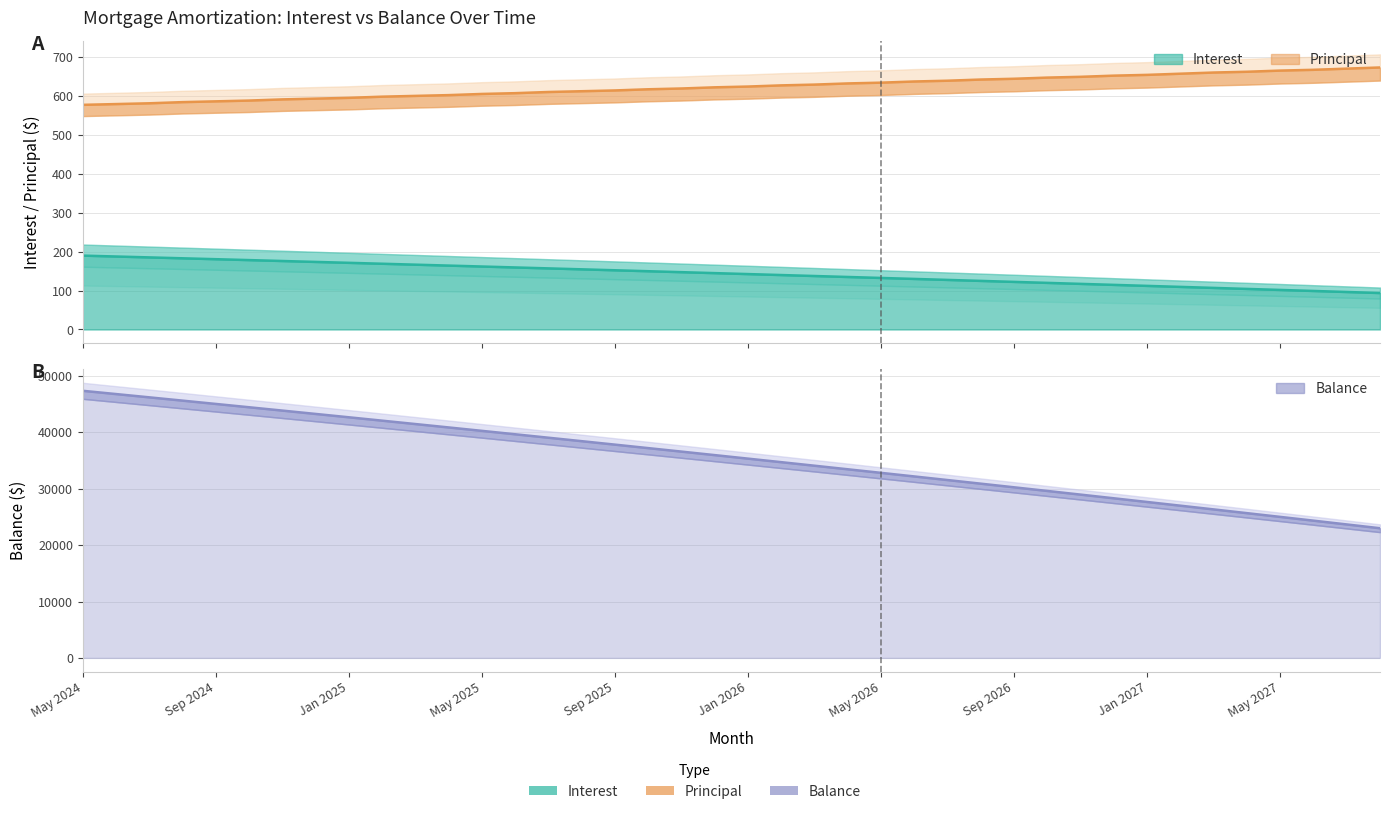

What is the difference between the maximum and minimum values in the Principal series?

96.0